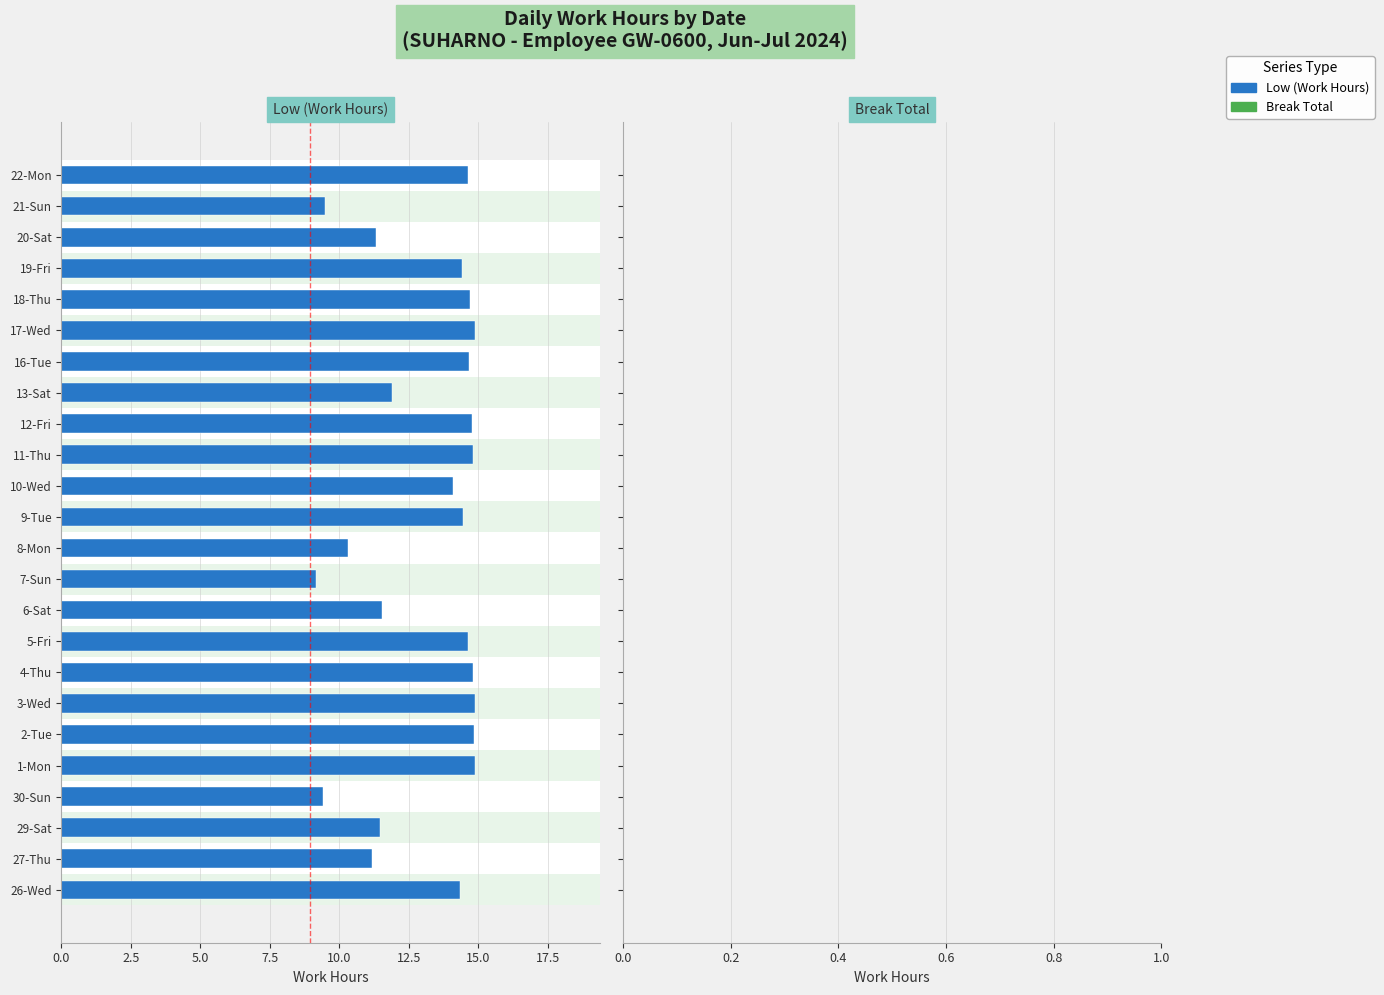

At how many categories does at least one series exceed 10?

21